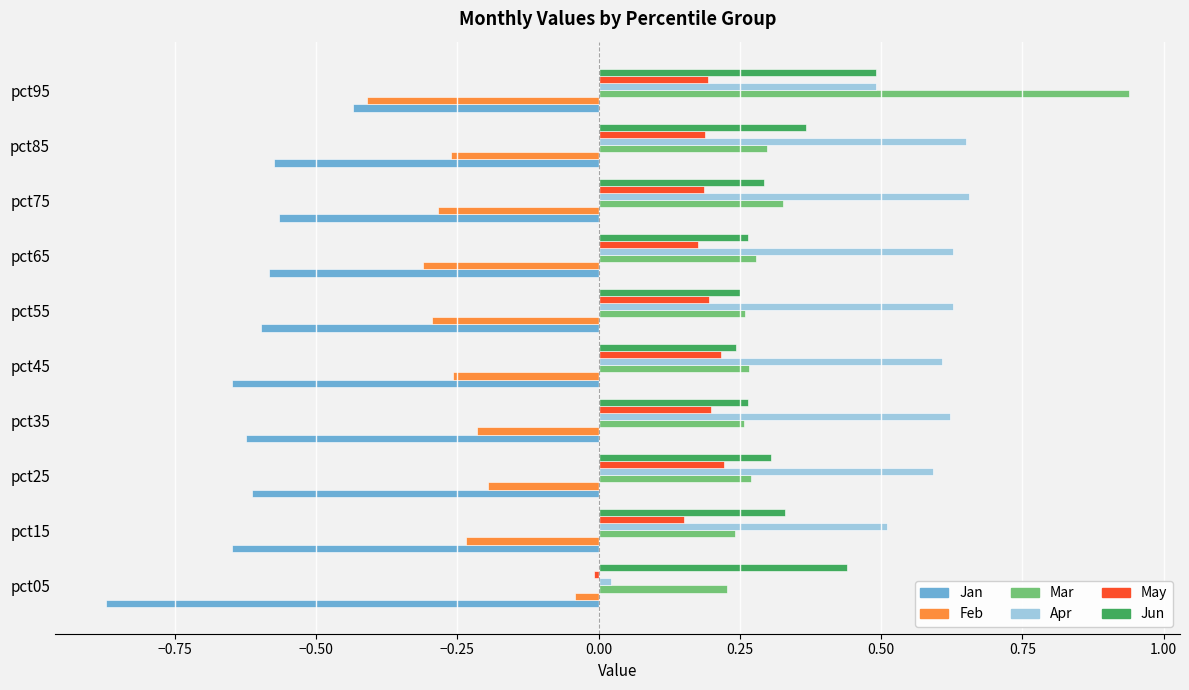

Which category has the lowest value across all series?

pct05